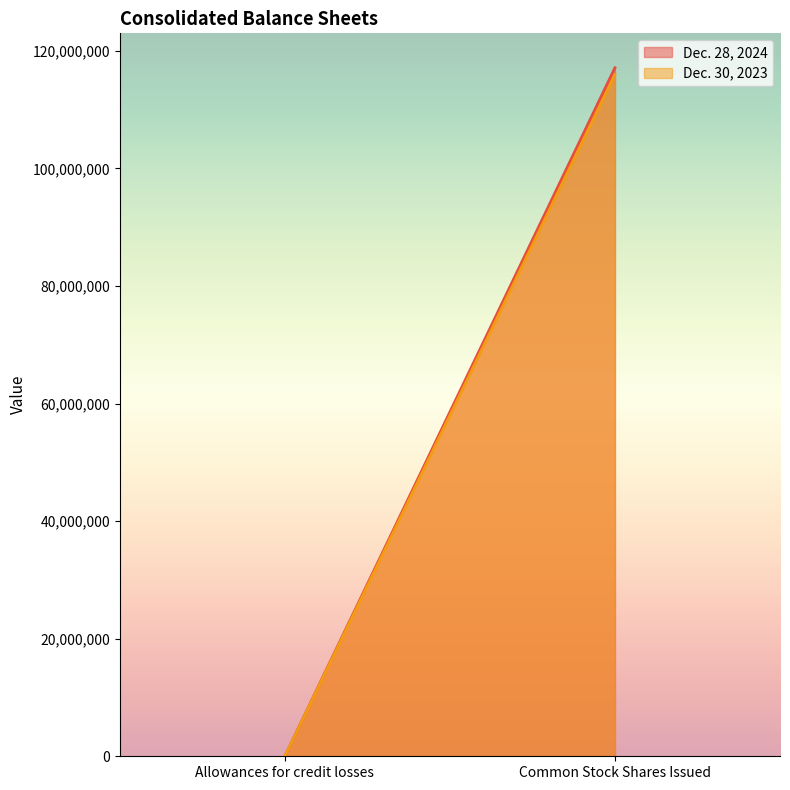

At which label does Dec. 28, 2024 reach its minimum?

Allowances for credit losses